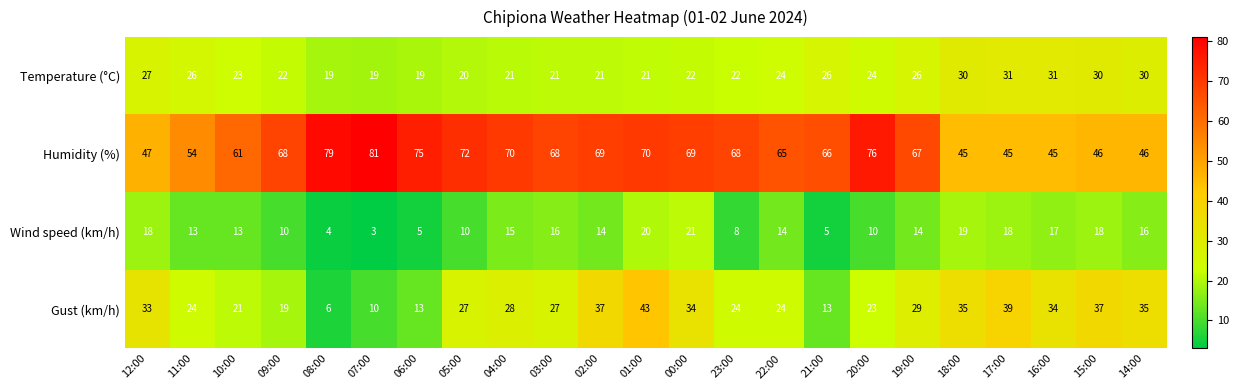

Which category has the lowest value across all series?

07:00